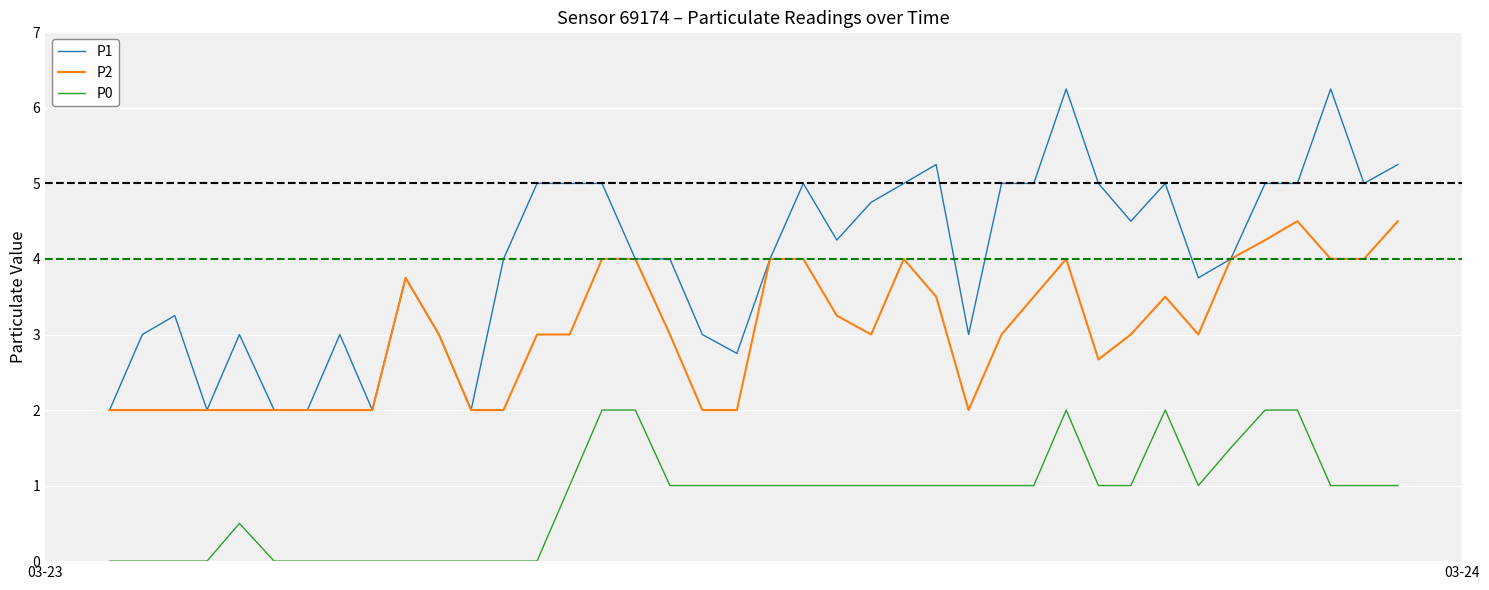

True or false: P1 and P0 intersect in this chart.

False